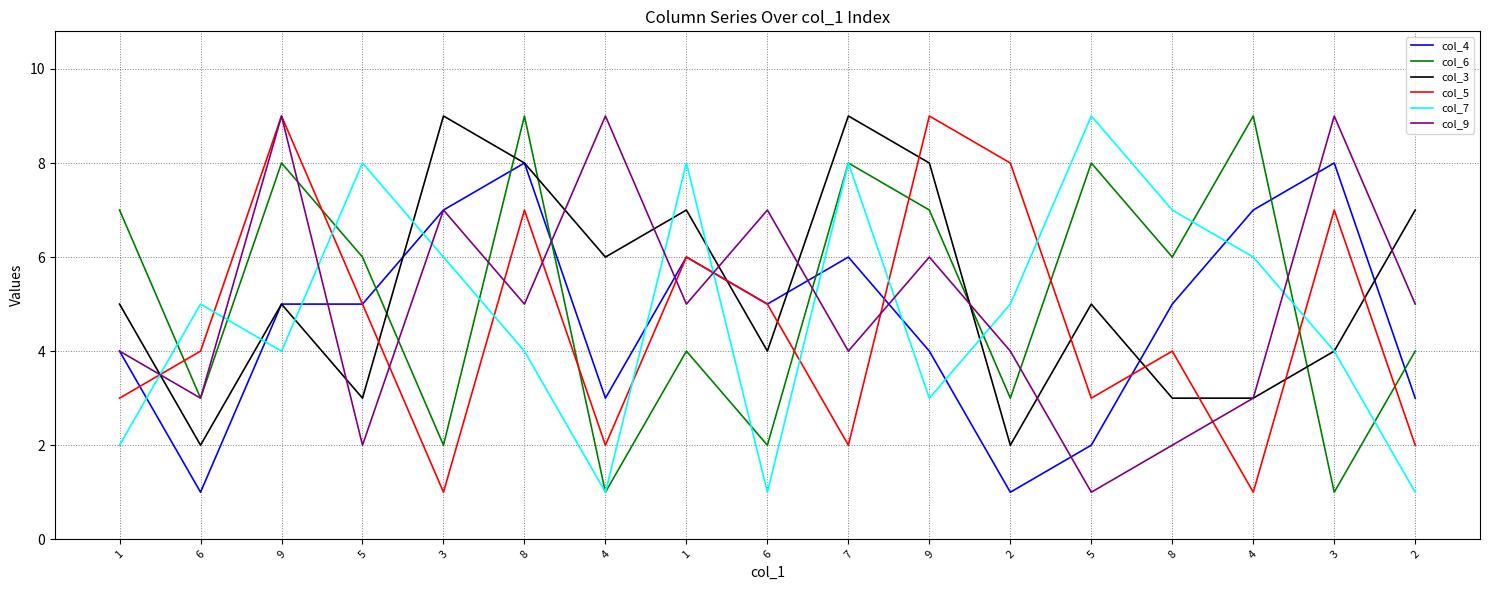

What is the difference between the maximum and minimum values in the col_6 series?

8